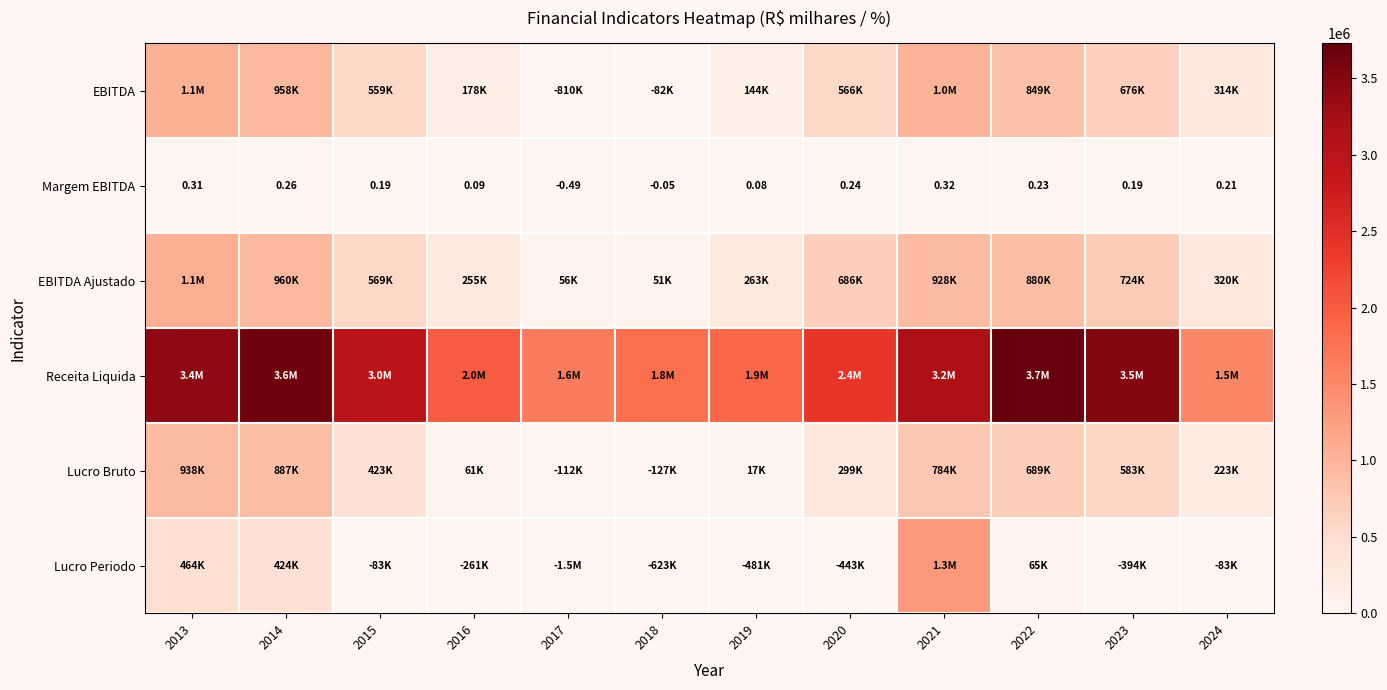

Between 2024 and 2021, which is larger?

2021